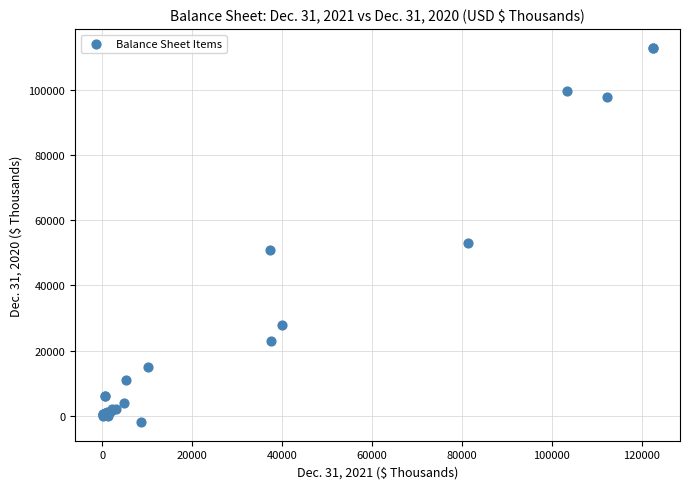

What Y value in the scatter plot is closest to 55549?

52932